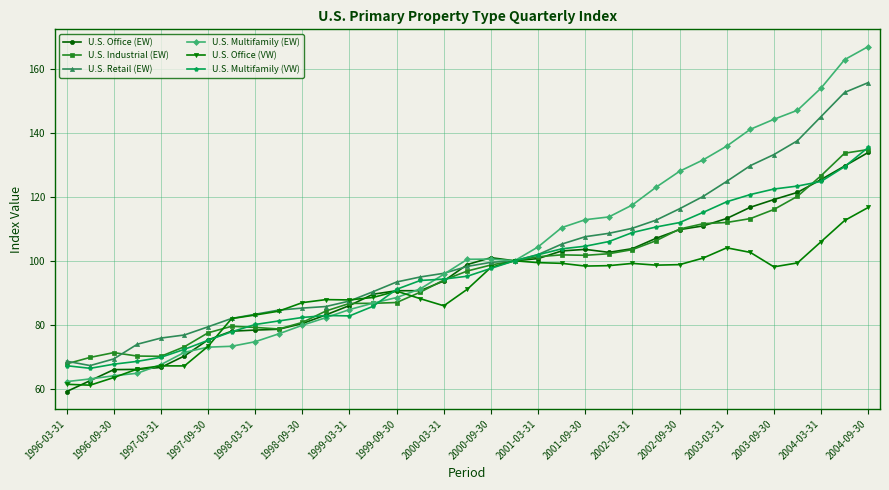

What is the minimum value shown in the chart?

59.1